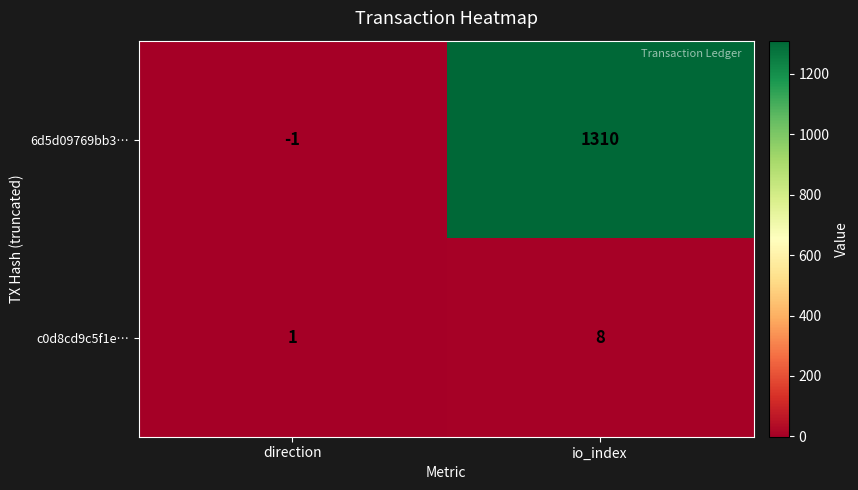

What is the sum of the c0d8cd9c5f1e… values at direction and io_index?

9